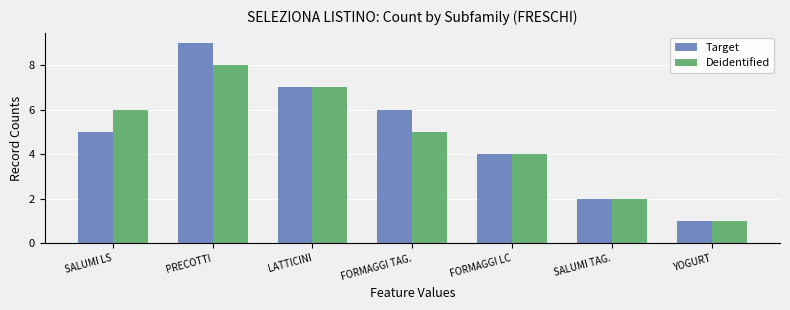

What is the spread (max minus min) of values at FORMAGGI TAG.?

1